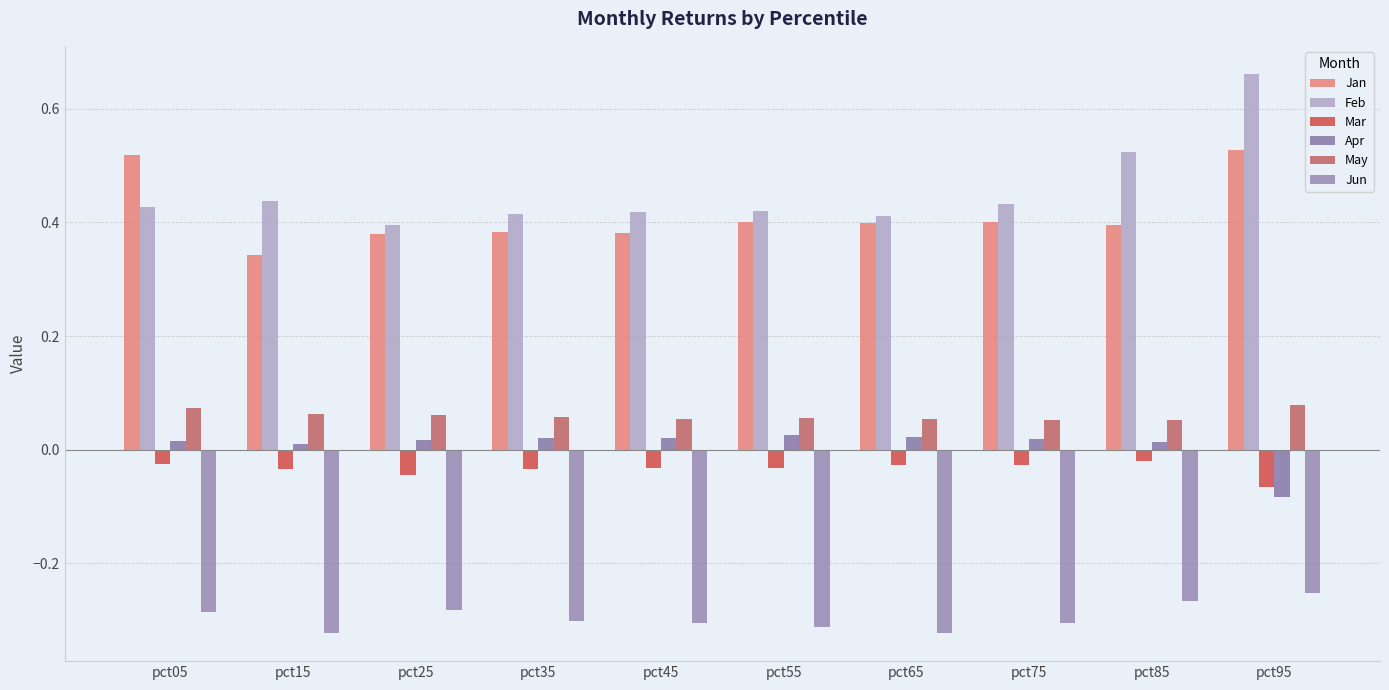

What is the total value across all series at pct55?

0.6